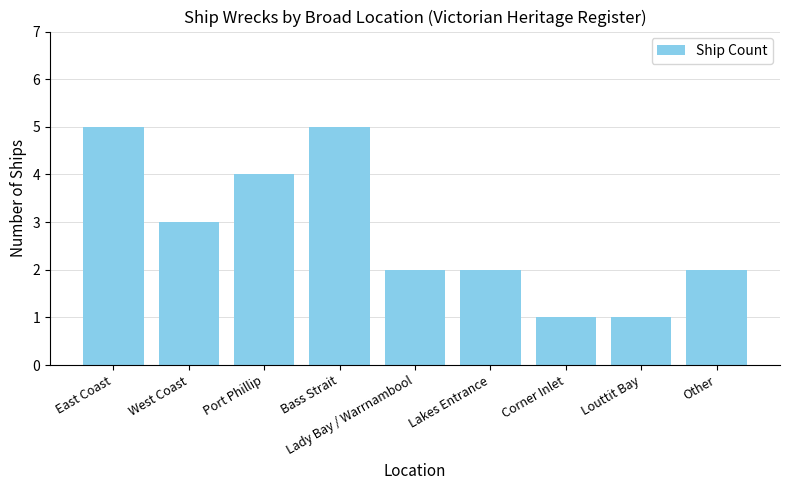

Does the chart contain any negative values?

No